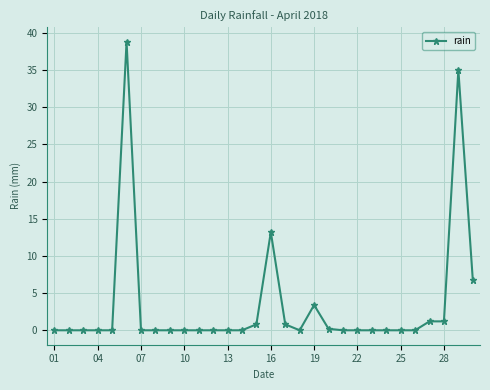

Does the chart have visible grid lines?

Yes